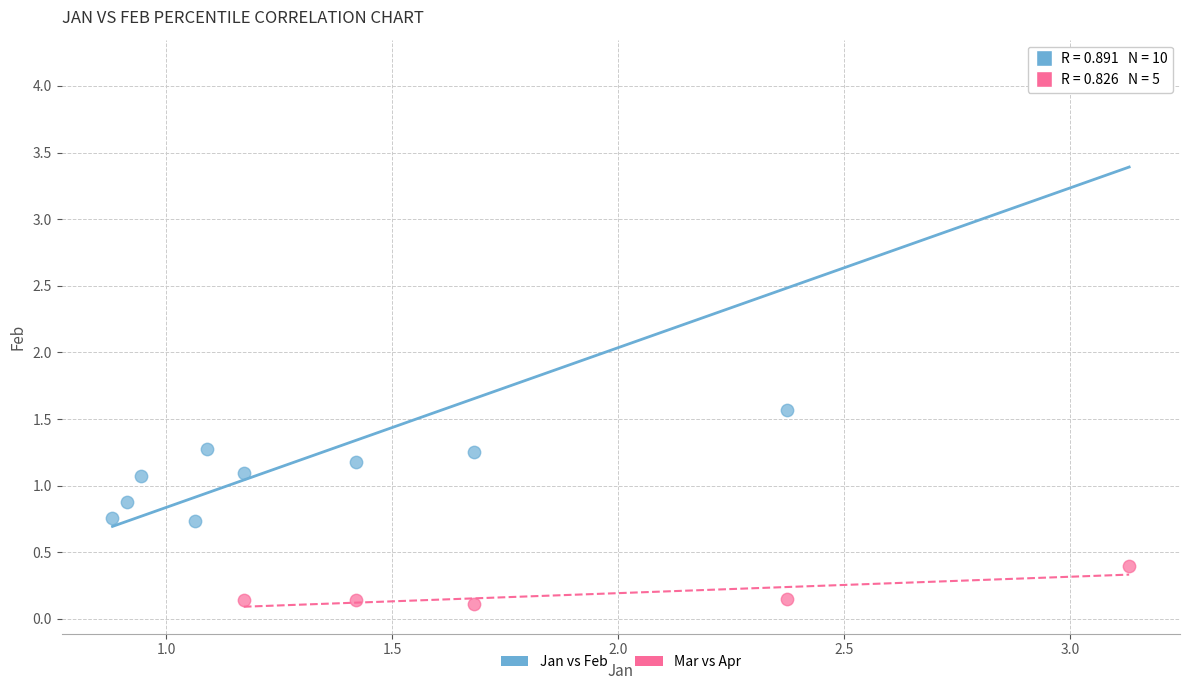

Which series reaches the maximum Y coordinate?

Jan vs Feb